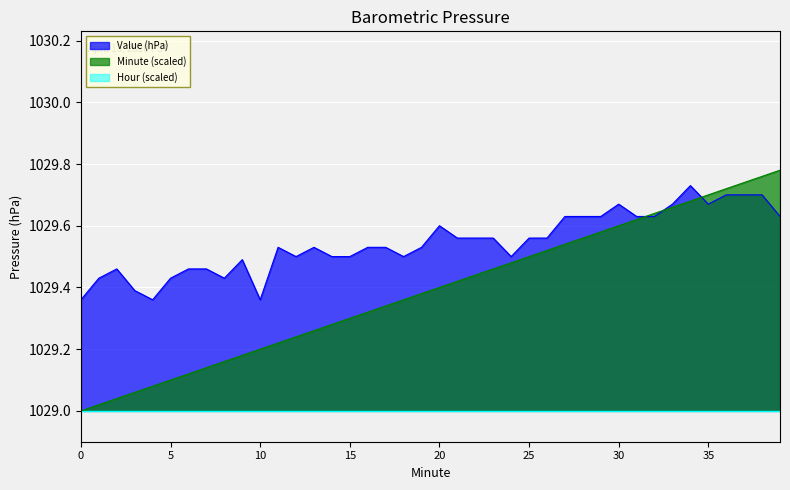

What is the smallest value displayed?

1029.0